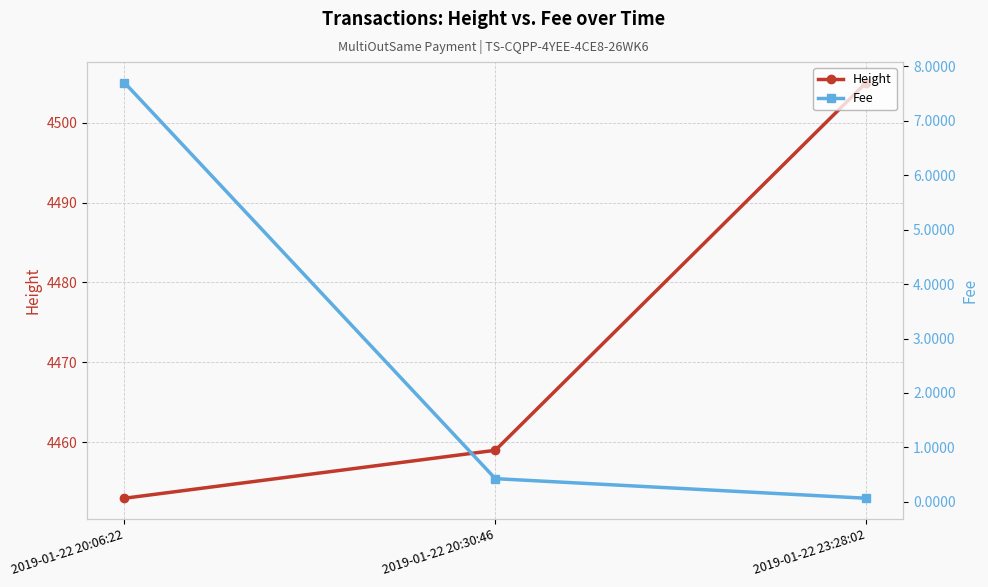

What position from the right is 2019-01-22 20:06:22?

3